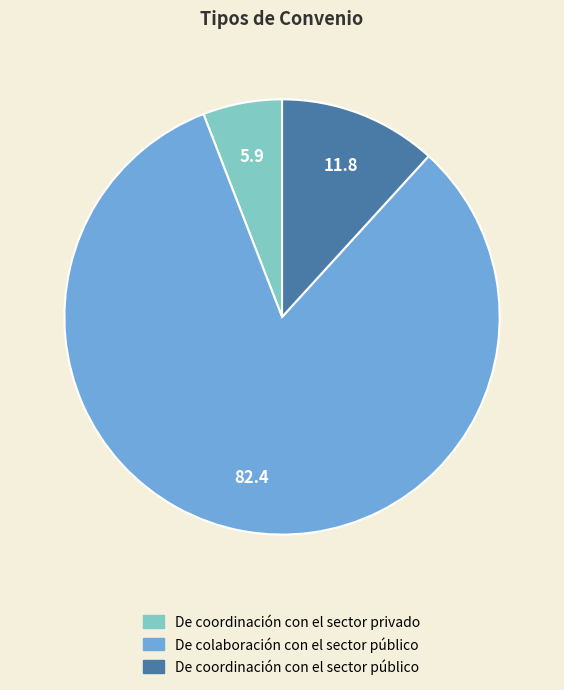

Which category has the smallest portion of the pie?

De coordinación con el sector privado